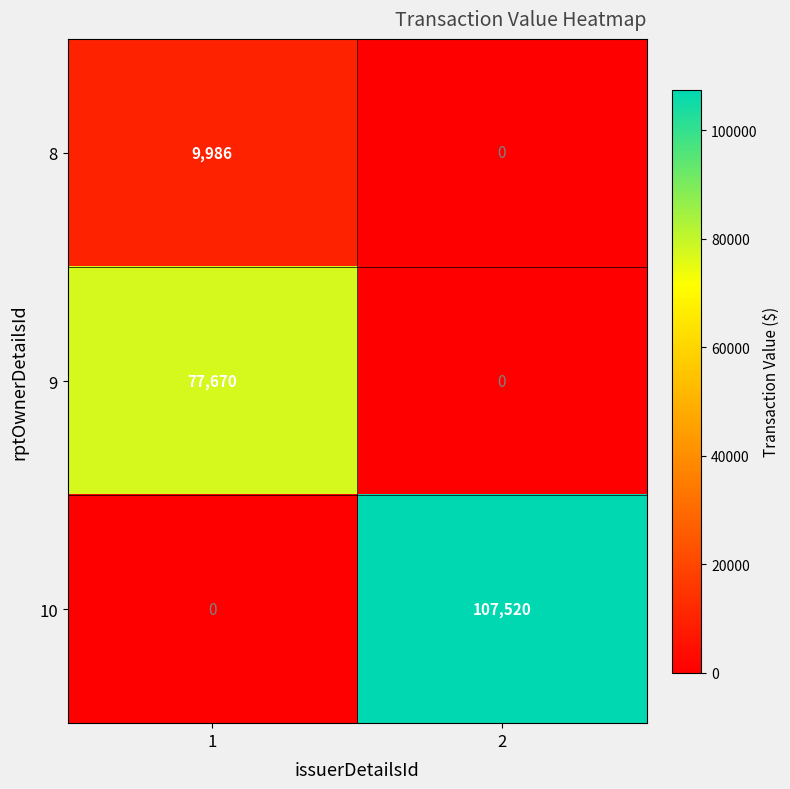

Rank the series by their average value, from highest to lowest.

10, 9, 8